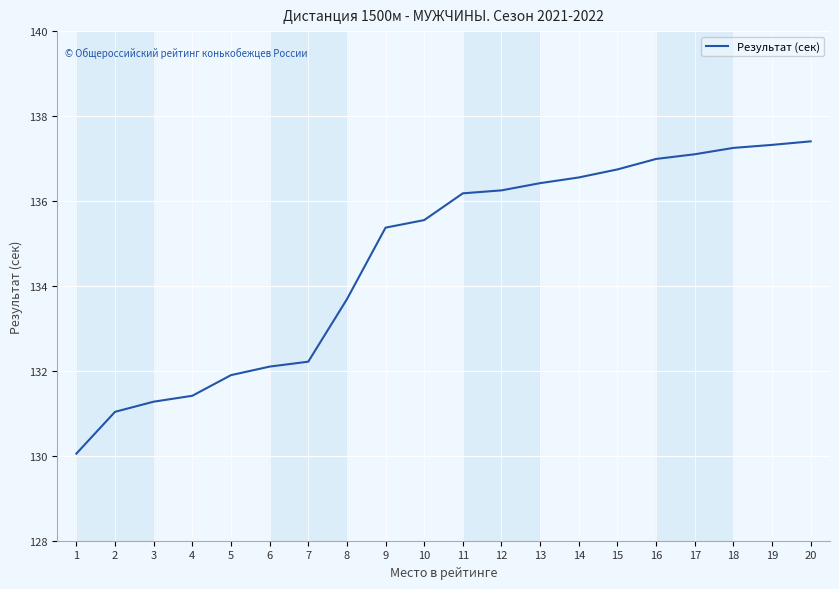

What is the difference between the values at 18 and 3?

6.0